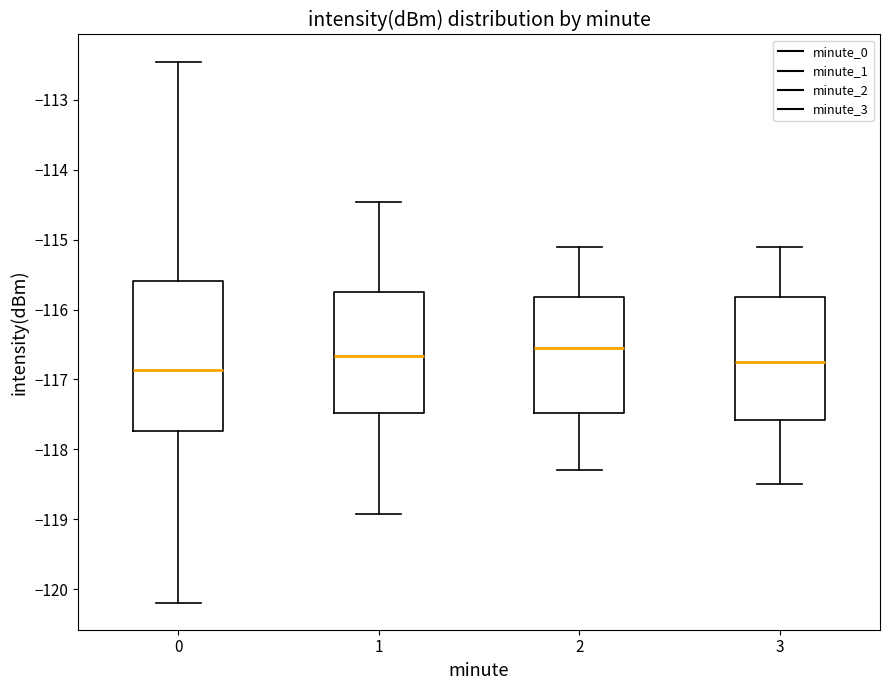

Which box has the highest median line?

2